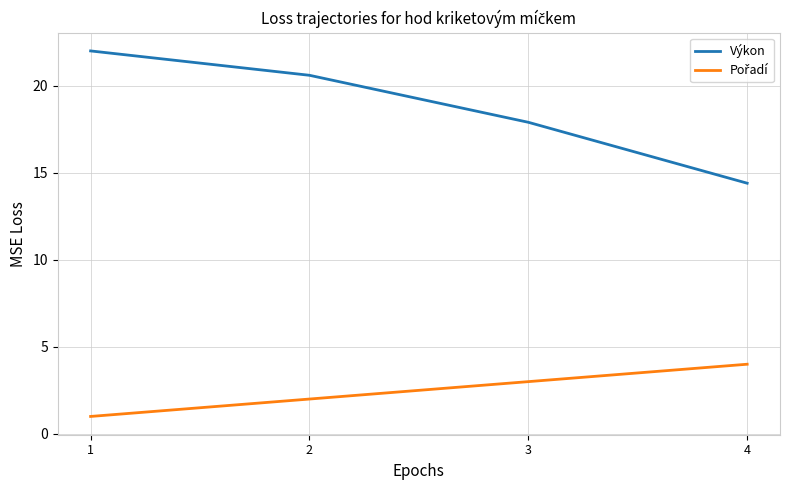

How many series are shown in this chart?

2